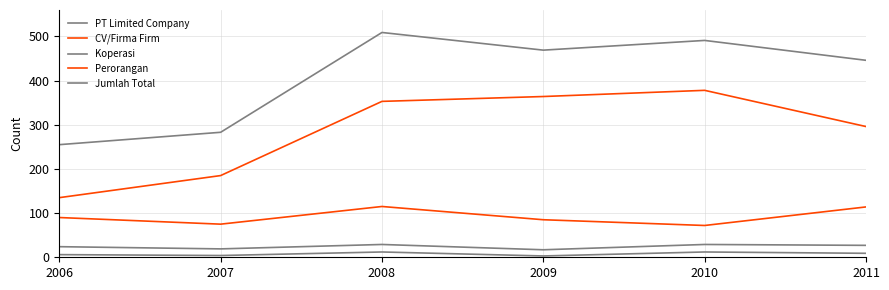

Does the chart display data point markers on the line(s)?

No